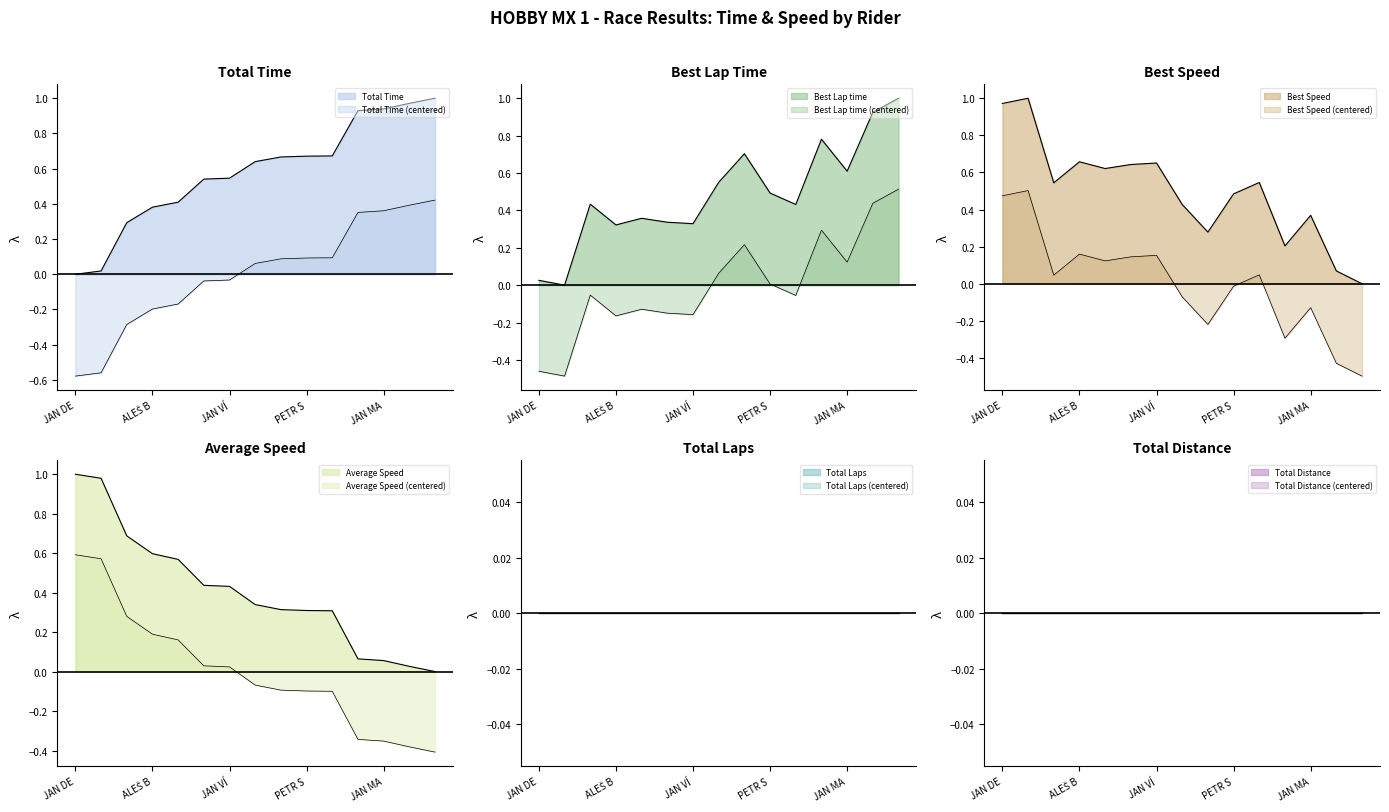

At which category is the sum across all series the highest?

MAREK UHRIN